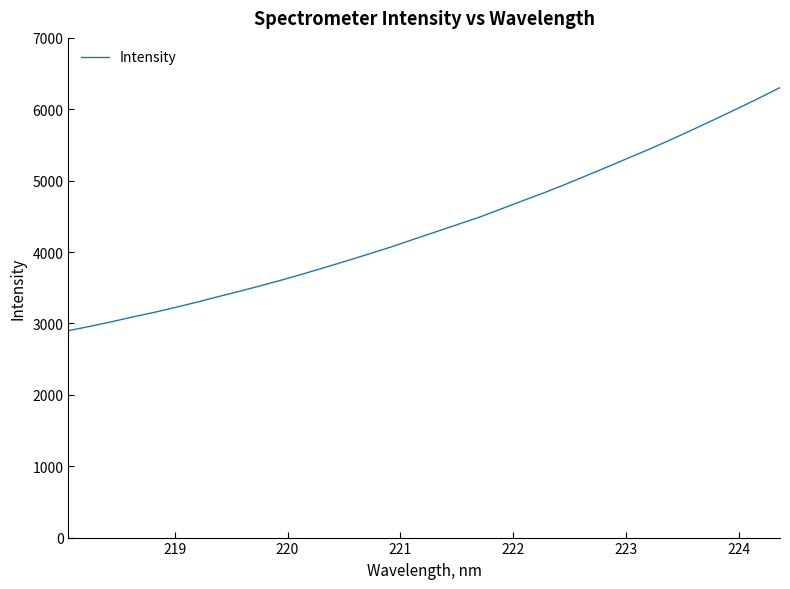

What is the minimum value shown in the chart?

2898.8